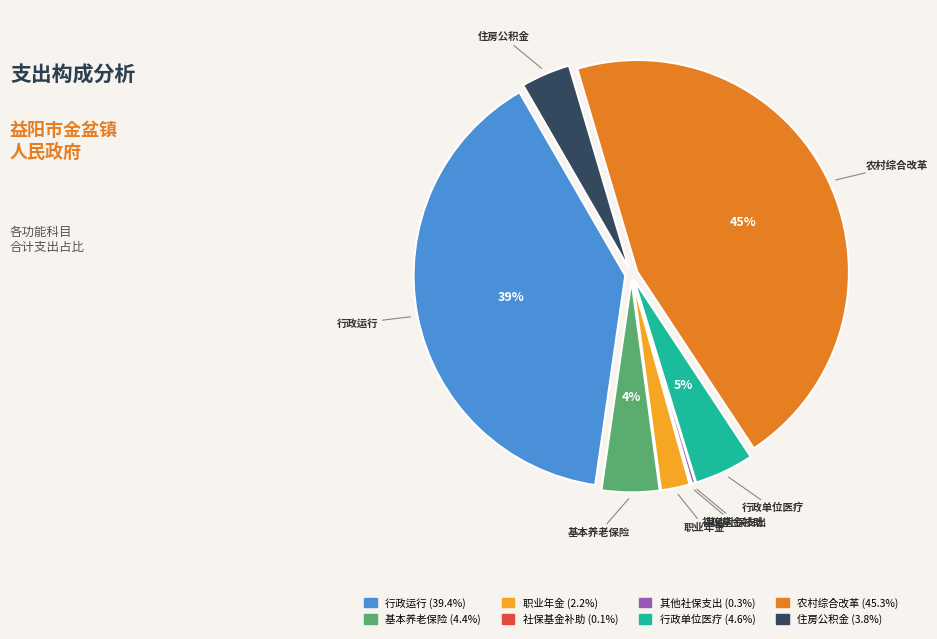

To the nearest percent, what is the average slice percentage?

12%